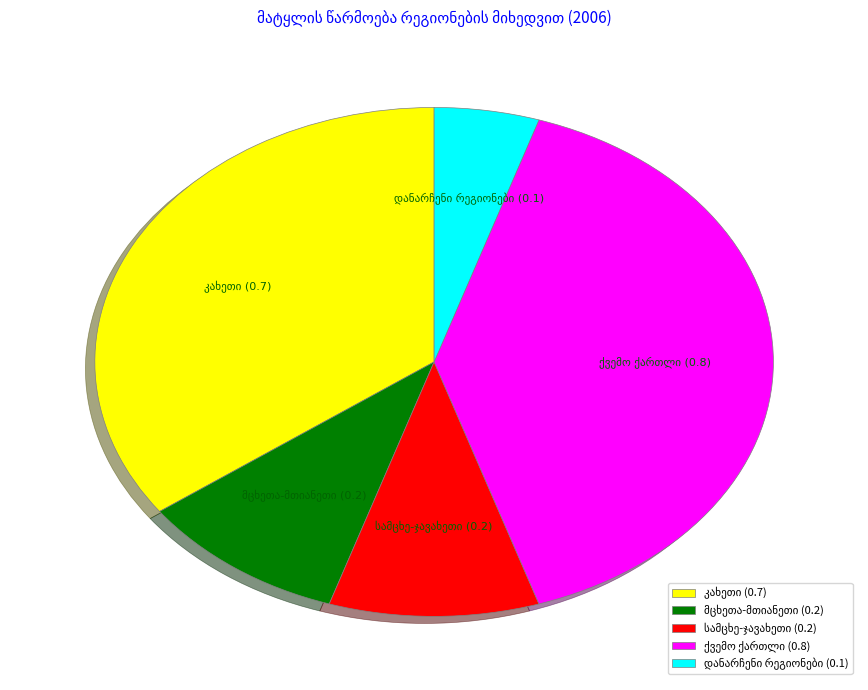

How many slices are in this pie chart?

5